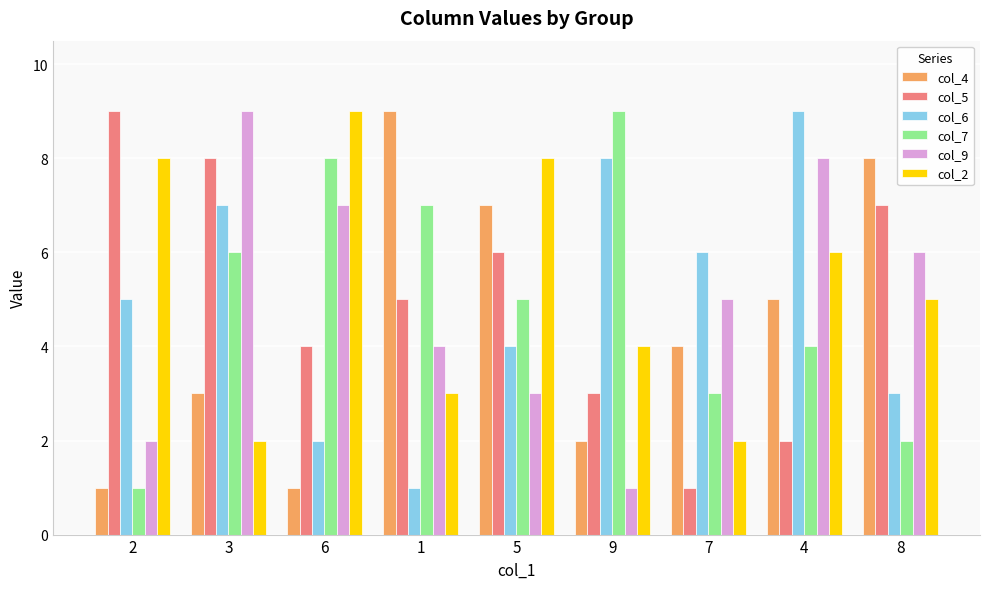

Is the value of col_5 at 8 greater than the value of col_7 at 4?

Yes